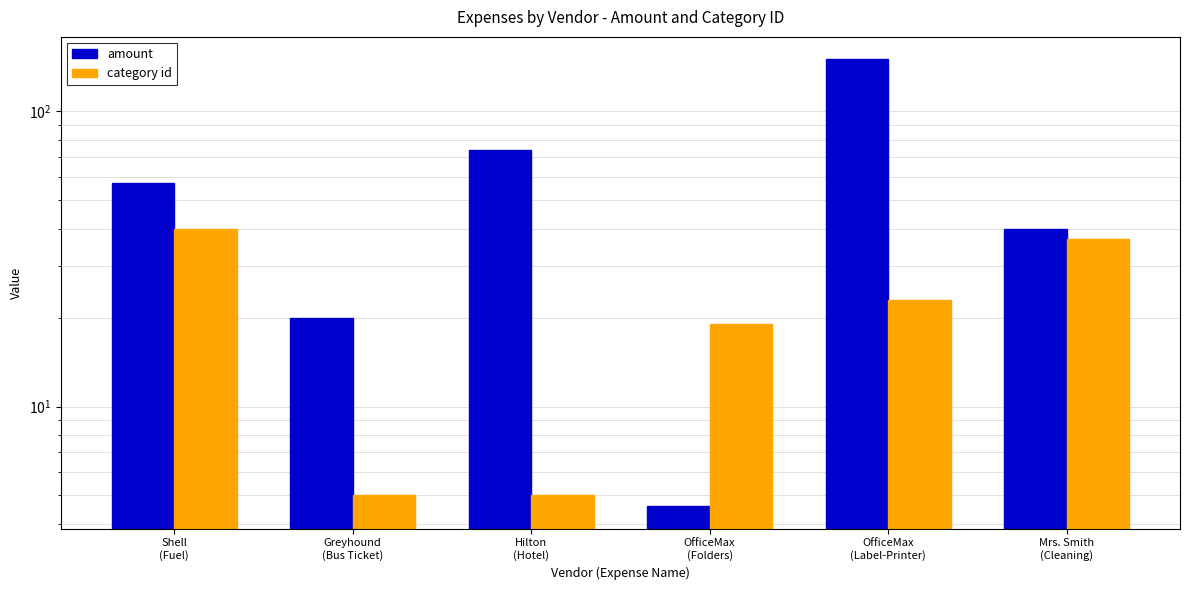

At how many categories does at least one series exceed 124?

1